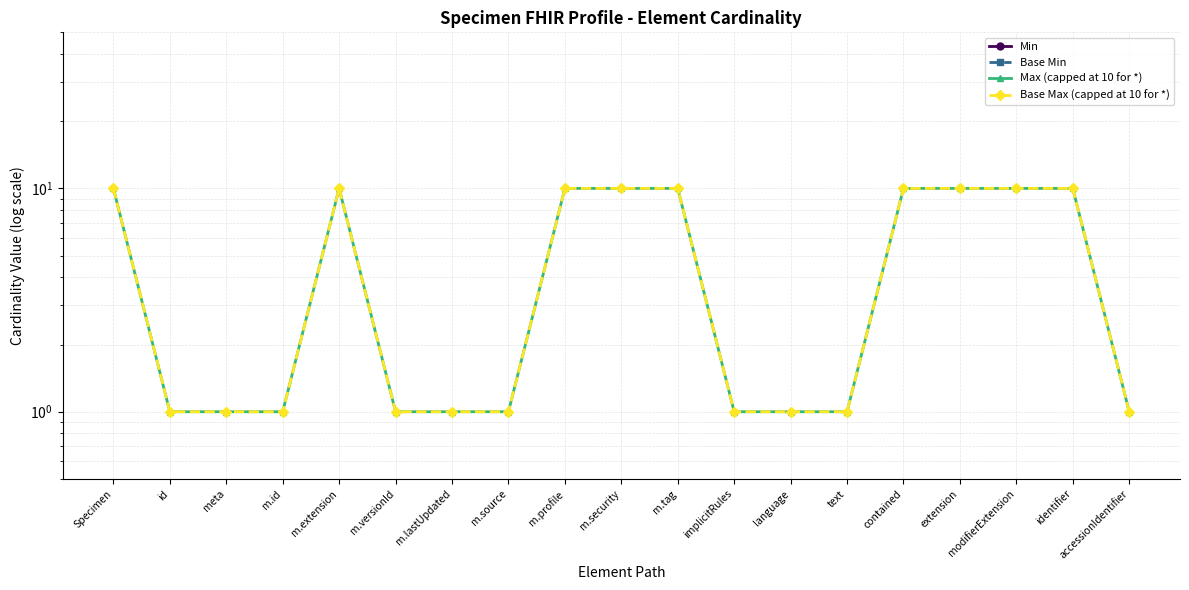

Between m.tag and extension, which series saw the biggest shift?

Min